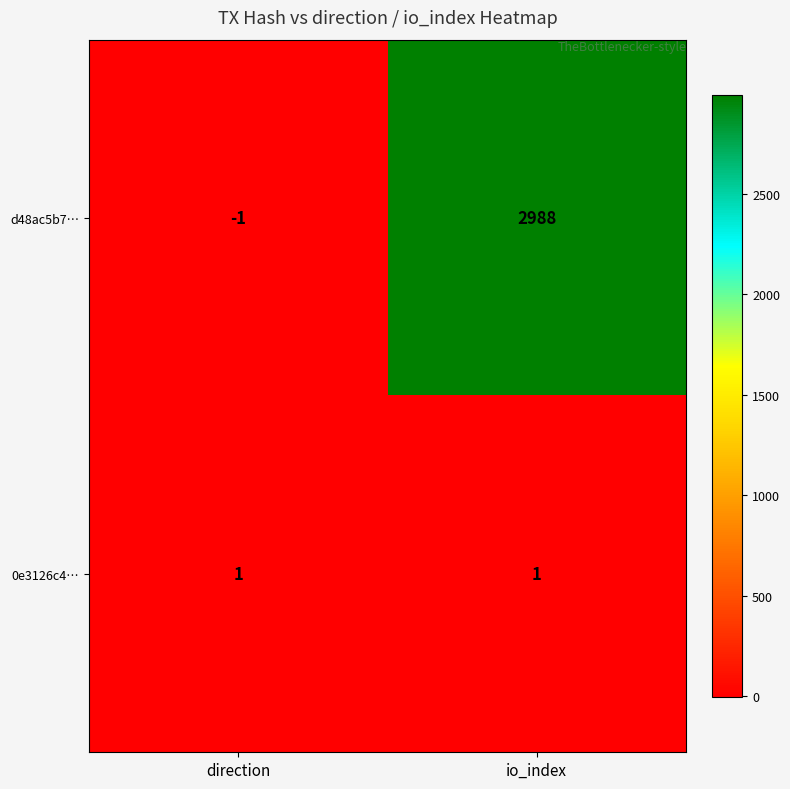

What is the sum of the d48ac5b7… values at io_index and direction?

2987